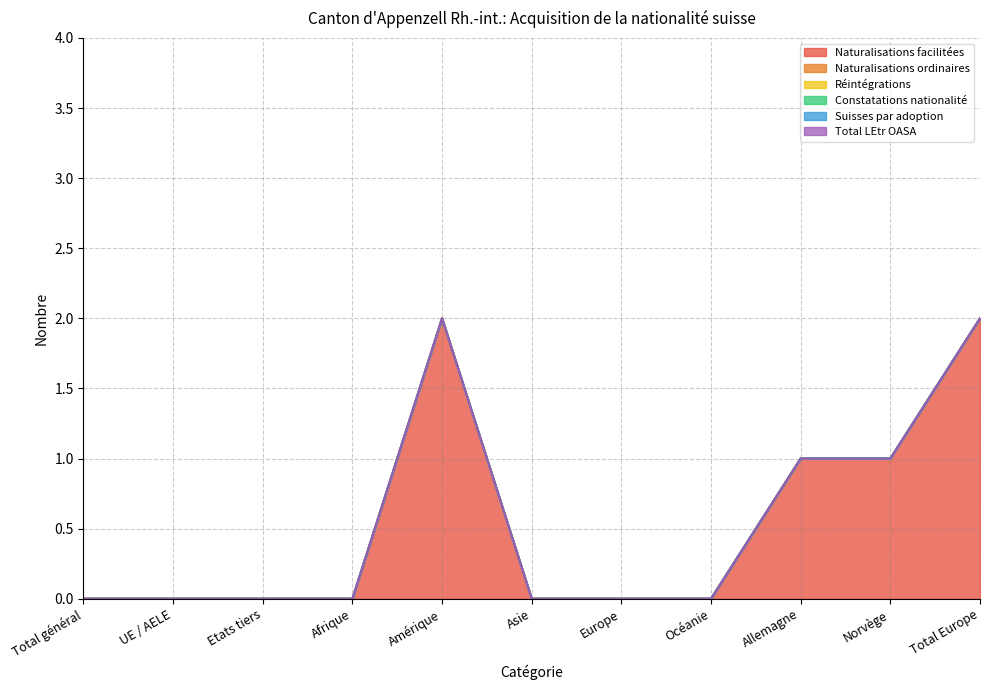

Which series has the largest total across all categories?

Naturalisations facilitées